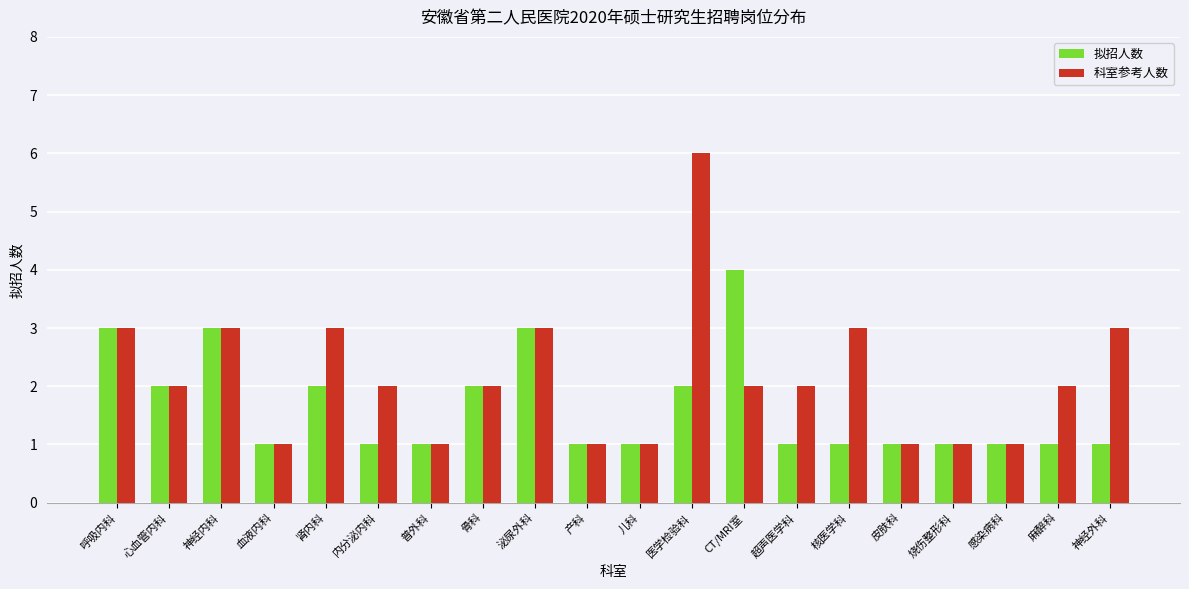

What is the approximate value of 科室参考人数 at 产科?

1